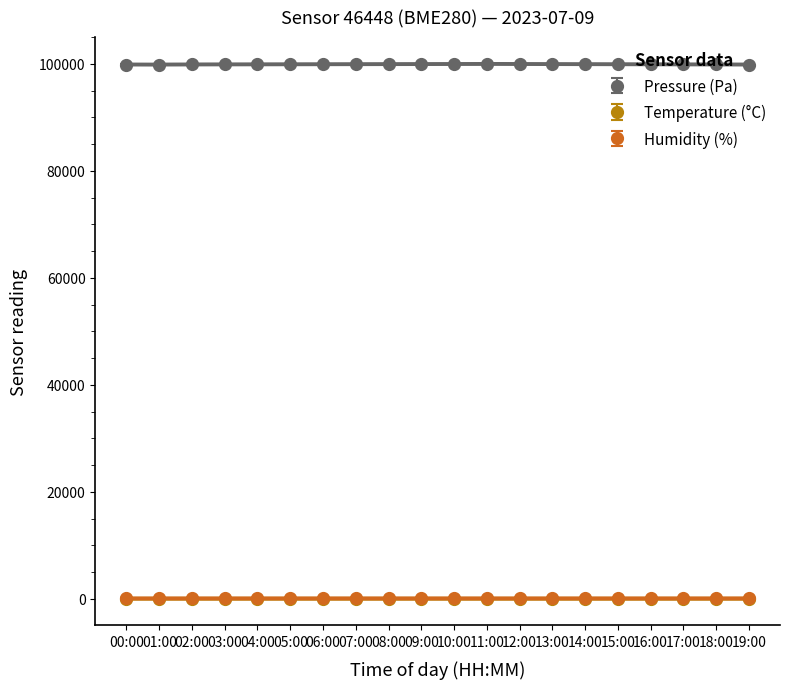

Is it true that temperature equals 16.5 at 01:00?

True